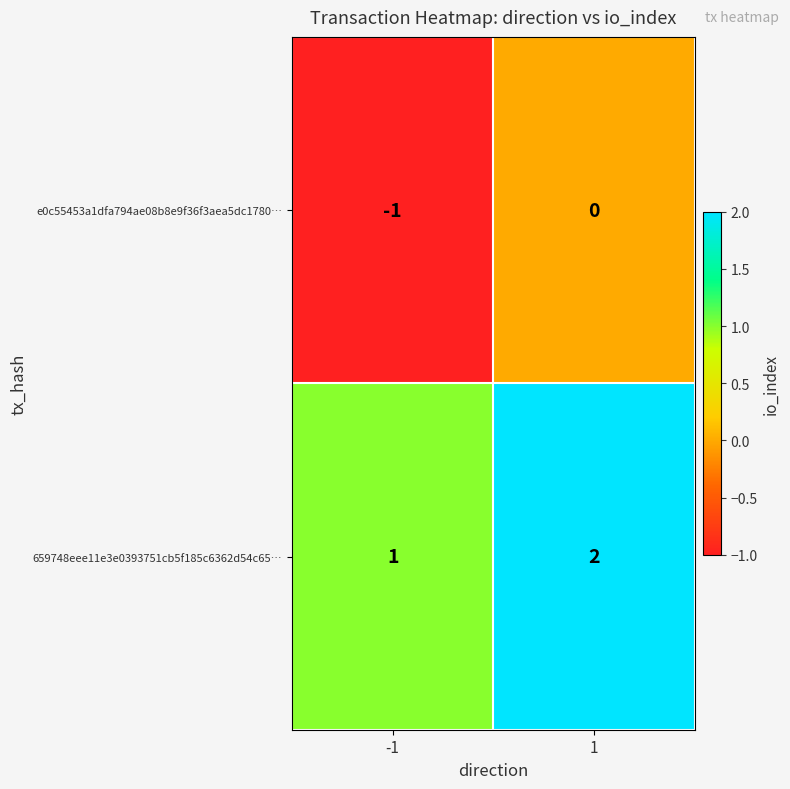

Which category has the highest value across all series?

1